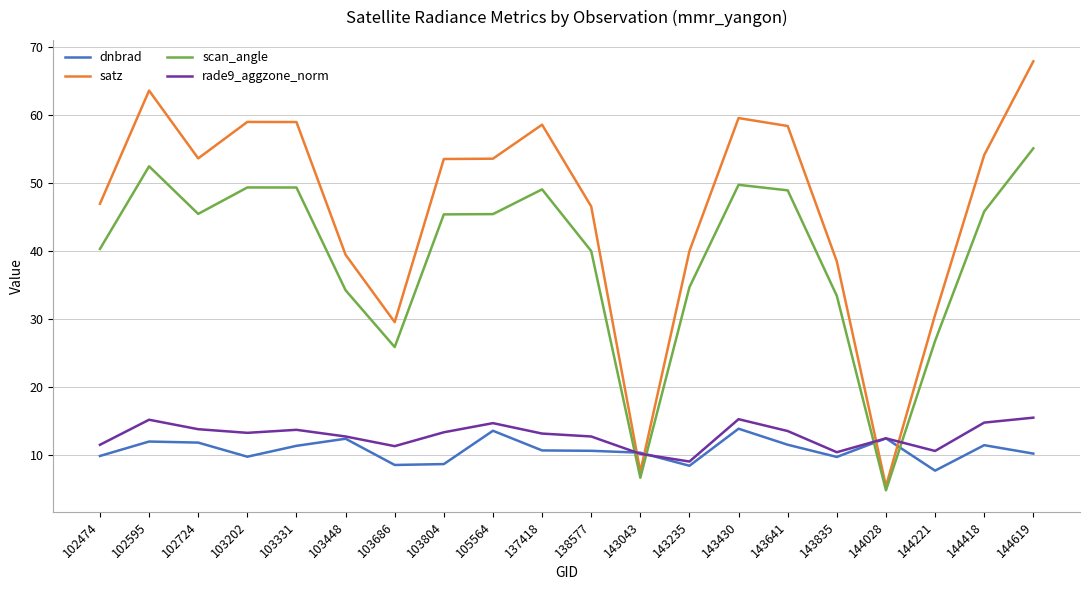

What is the difference between the maximum and second lowest values in the satz series?

60.3